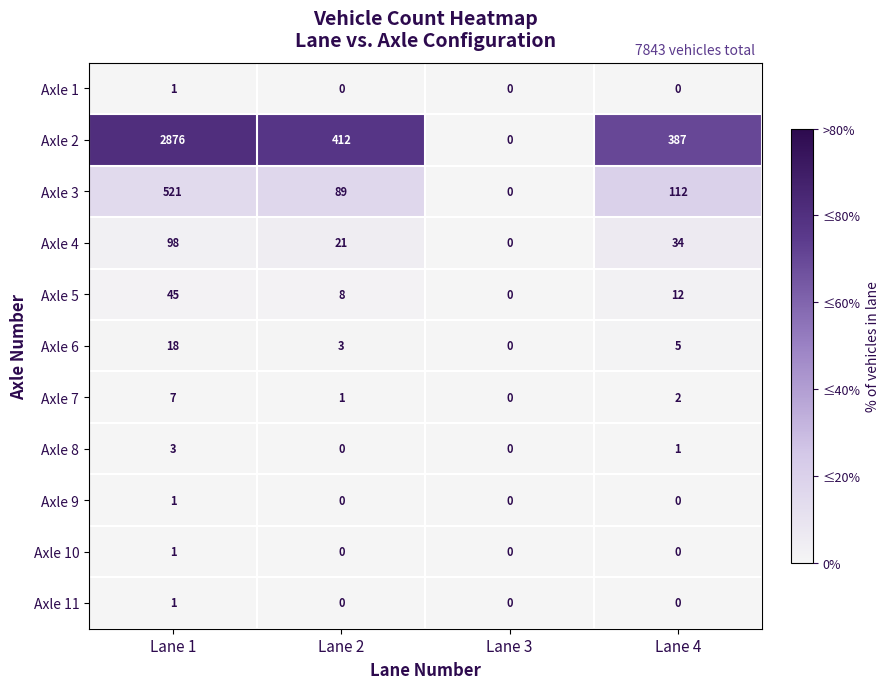

True or false: Axle 11 has a value of 1 at Lane 2.

False